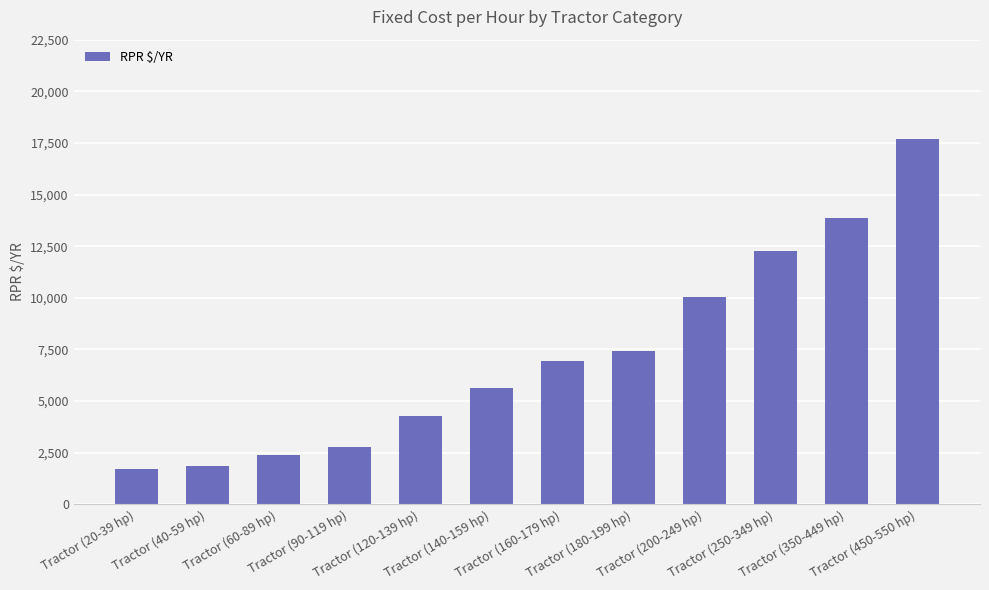

What is the maximum value shown in the chart?

17703.6